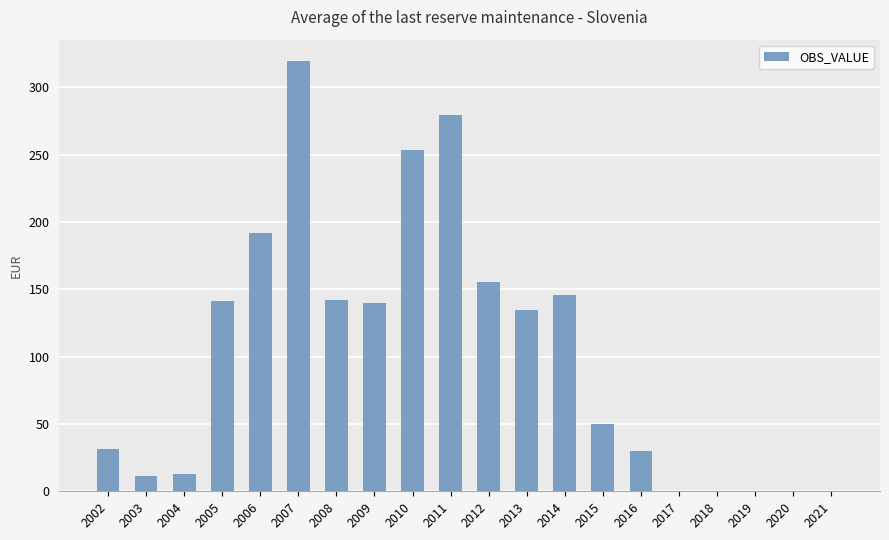

At which label is the value closest to 159?

2012